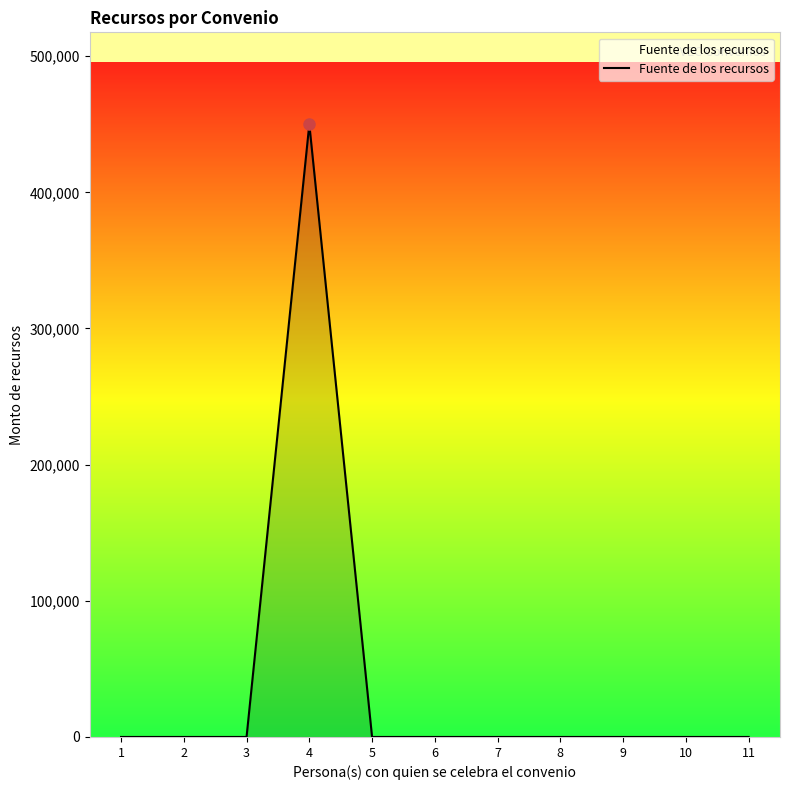

Reading left to right, what are all the values shown in this chart?

0.0	0.0	0.0	450001.0	0.0	0.0	0.0	0.0	0.0	0.0	0.0